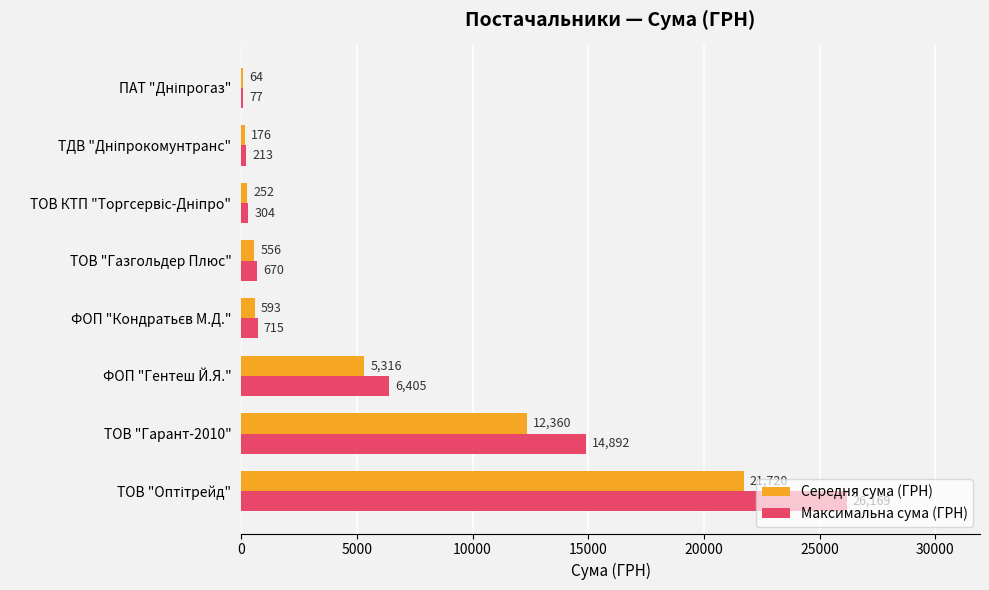

What is the greatest value displayed?

26169.0